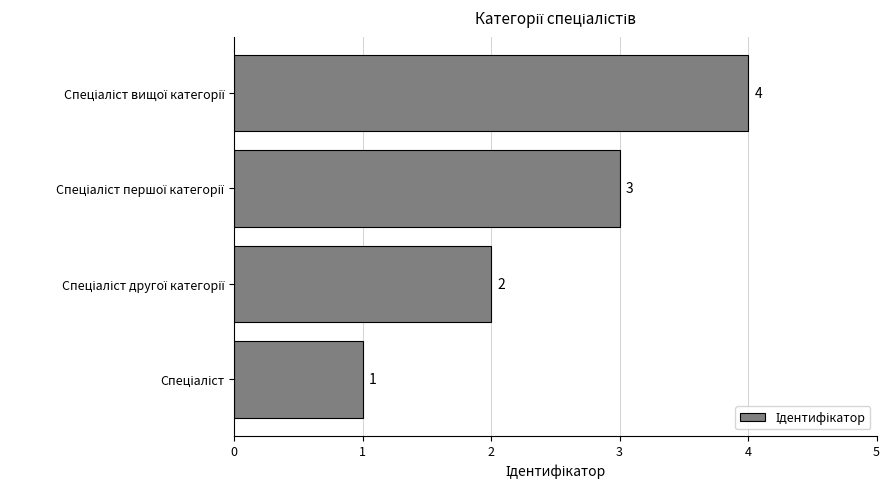

What is the sum of all values?

10